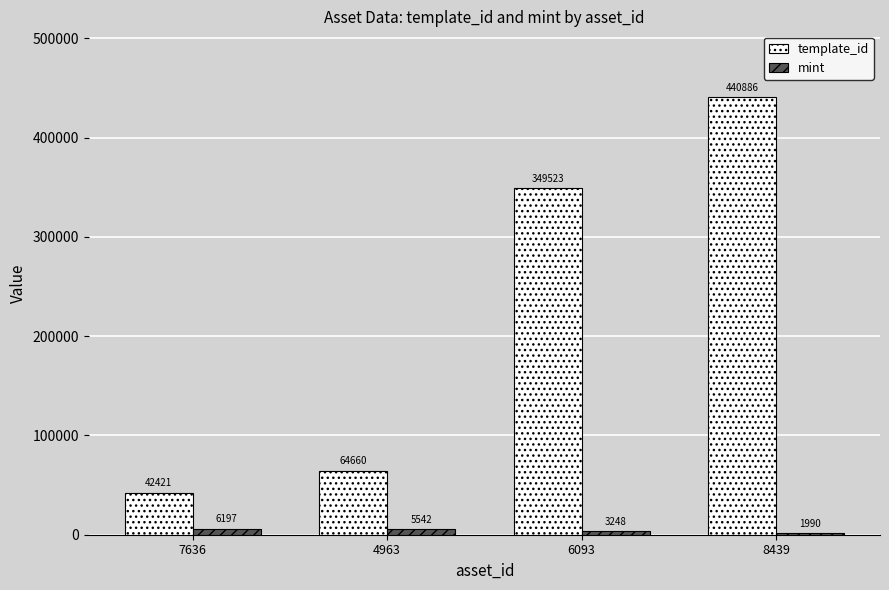

What is the difference between the second highest and minimum values in the template_id series?

307102